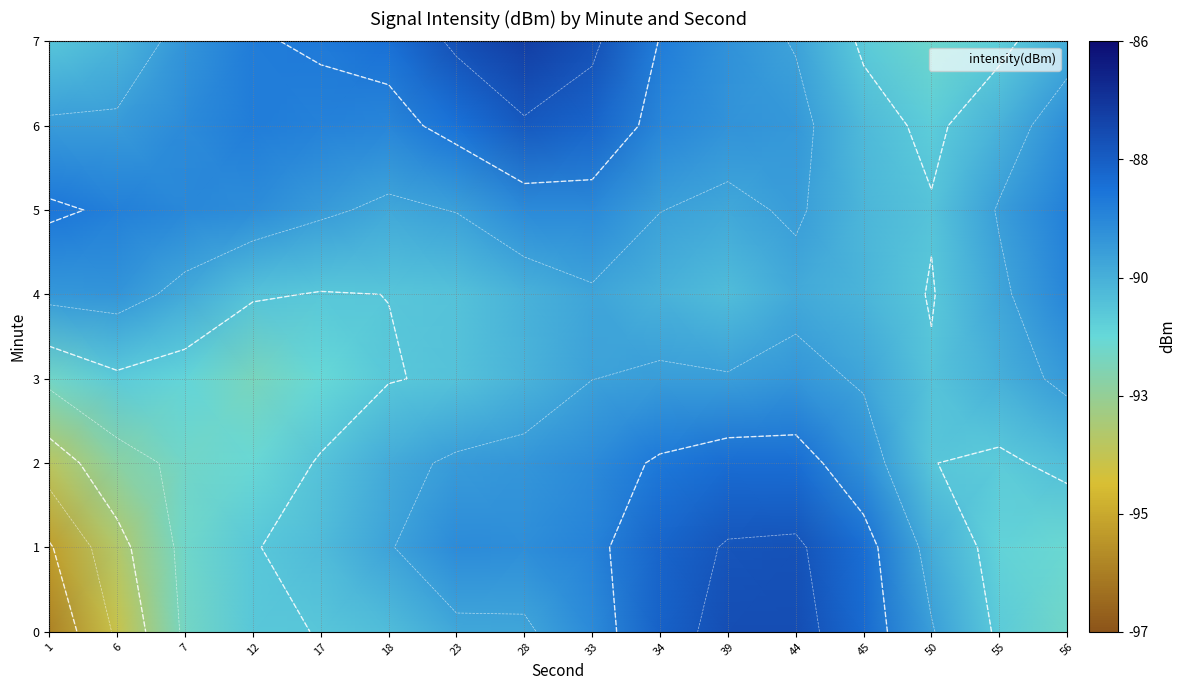

What is the difference between the row_0 values at 50 and 33?

0.5